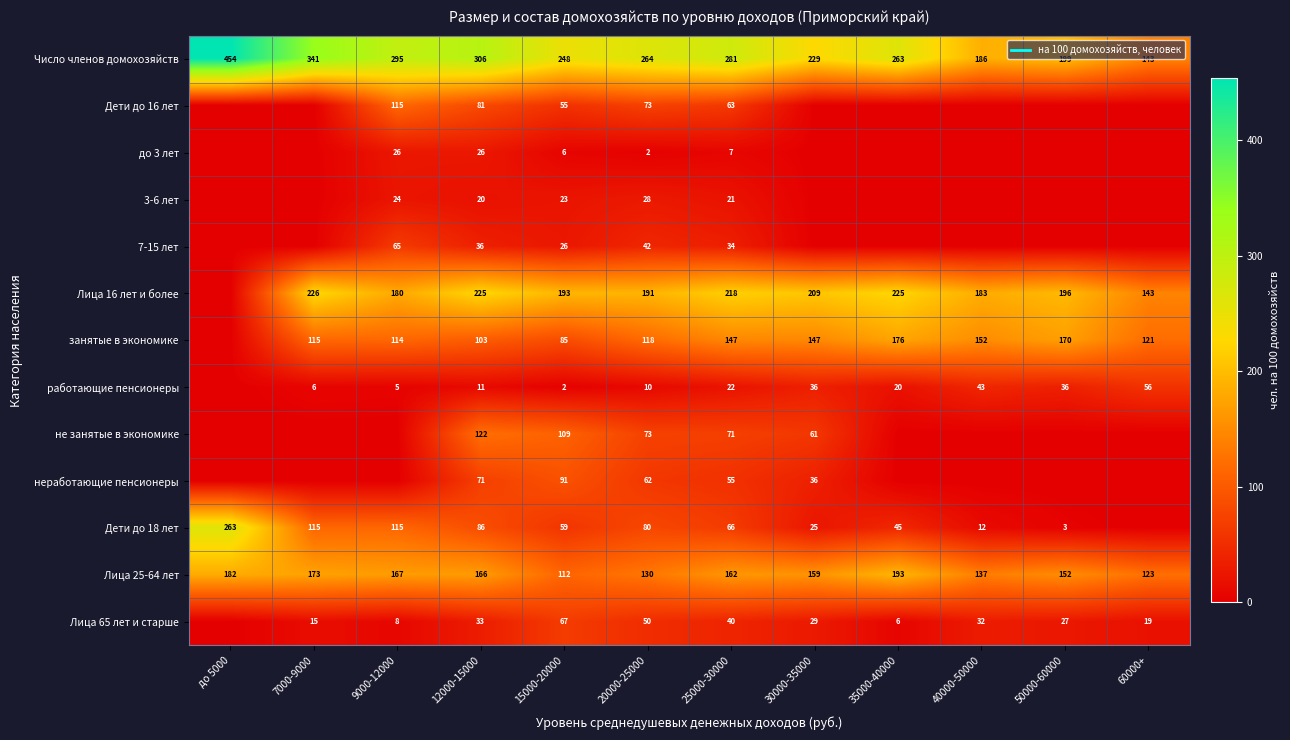

The value of Число членов домохозяйств at 25000-30000 is 456.0. True or false?

False